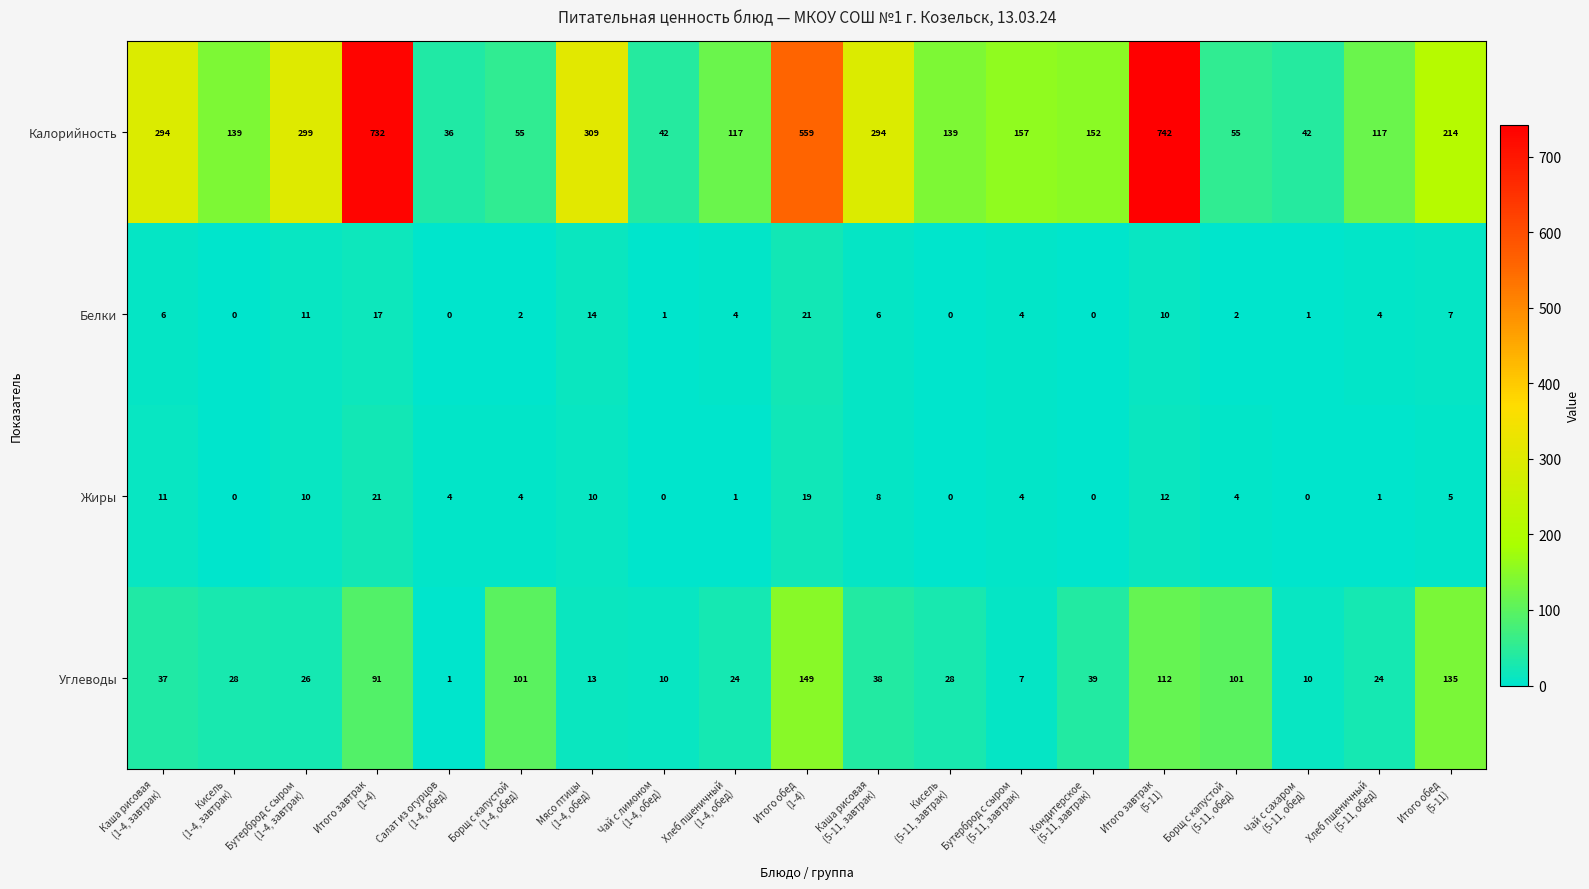

Which series has the widest spread of values?

Калорийность